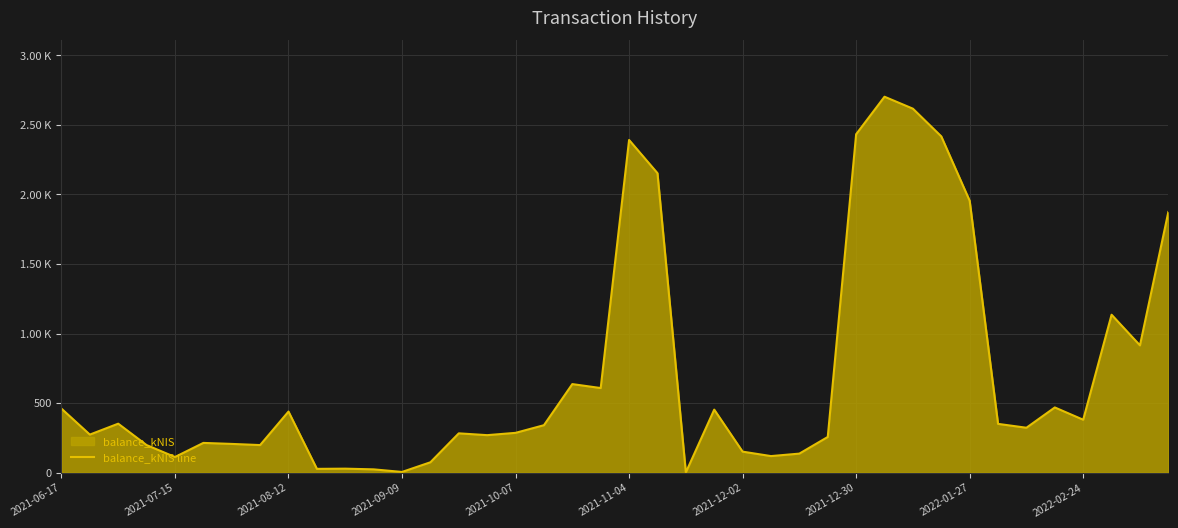

What is the difference between the maximum and minimum values?

2700.8